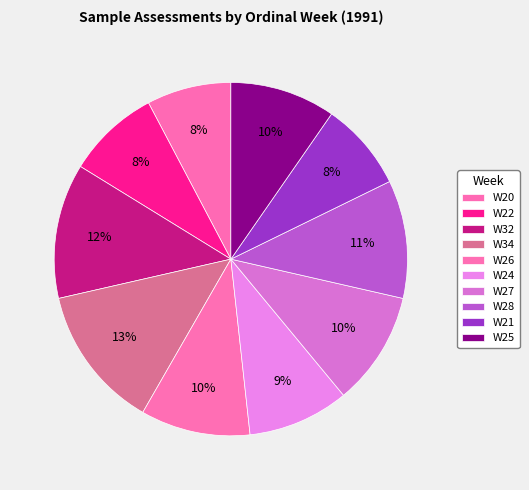

How much of the chart is everything except W34?

86.9%